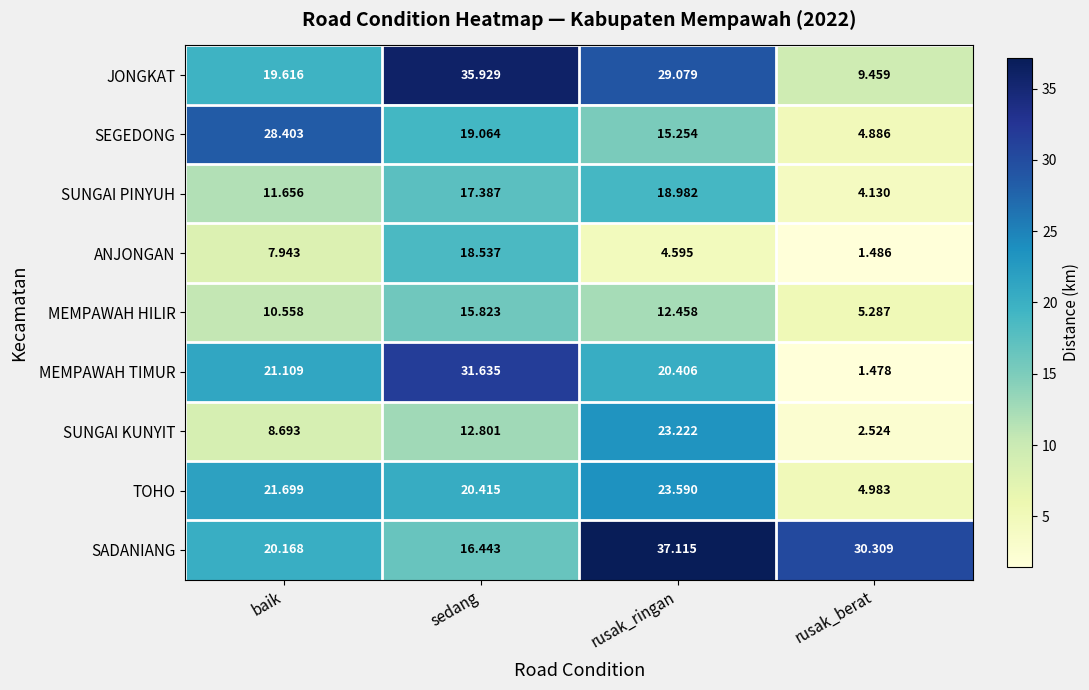

At which label does MEMPAWAH HILIR reach its peak?

sedang